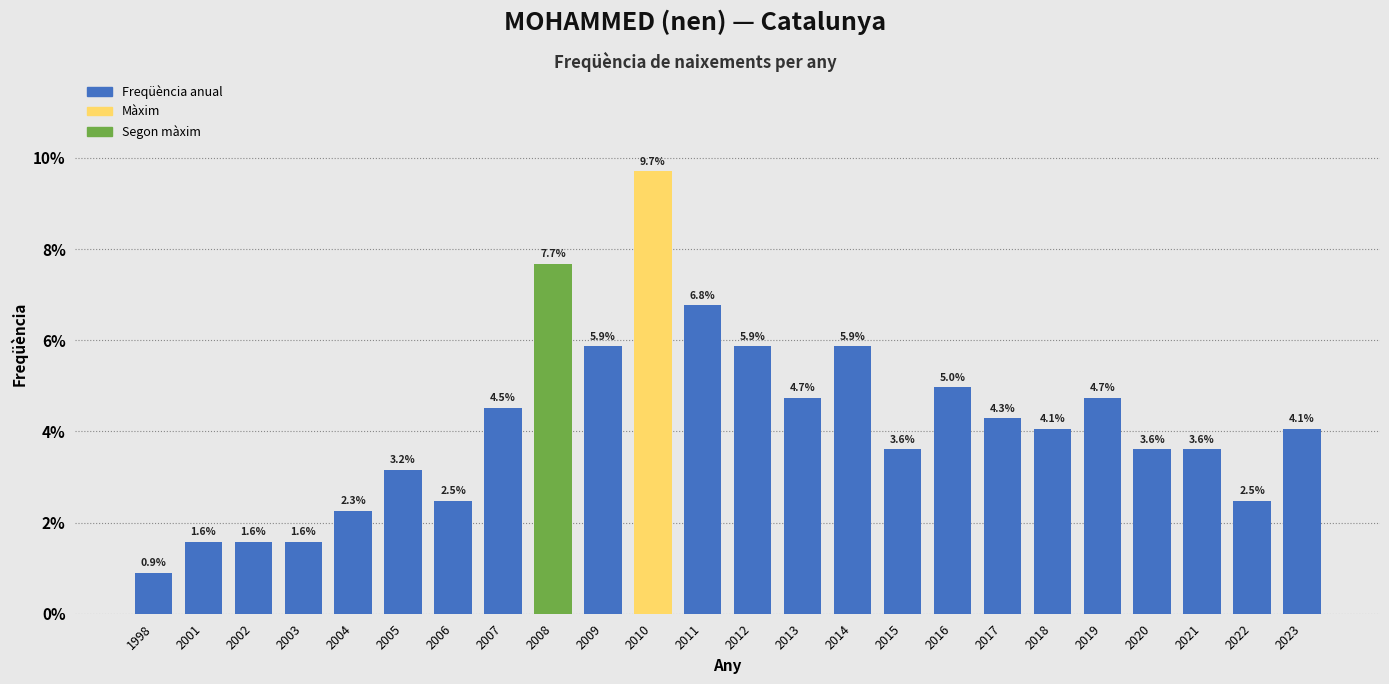

Reading right to left, what are all the values shown in this chart?

2023=4.1	2022=2.5	2021=3.6	2020=3.6	2019=4.7	2018=4.1	2017=4.3	2016=5.0	2015=3.6	2014=5.9	2013=4.7	2012=5.9	2011=6.8	2010=9.7	2009=5.9	2008=7.7	2007=4.5	2006=2.5	2005=3.2	2004=2.3	2003=1.6	2002=1.6	2001=1.6	1998=0.9